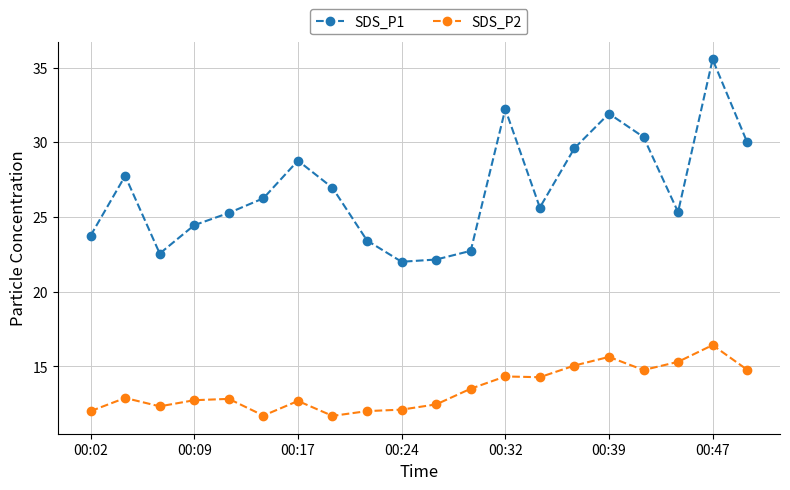

What is the lowest value of the SDS_P2 series?

11.7